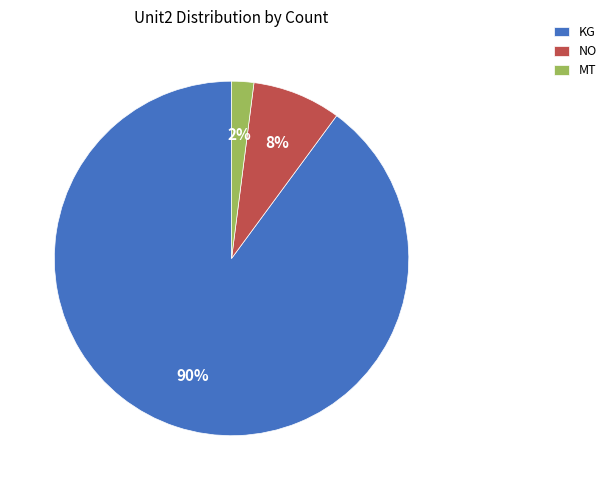

To the nearest percent, what is the difference between the largest and smallest slice percentages?

88%